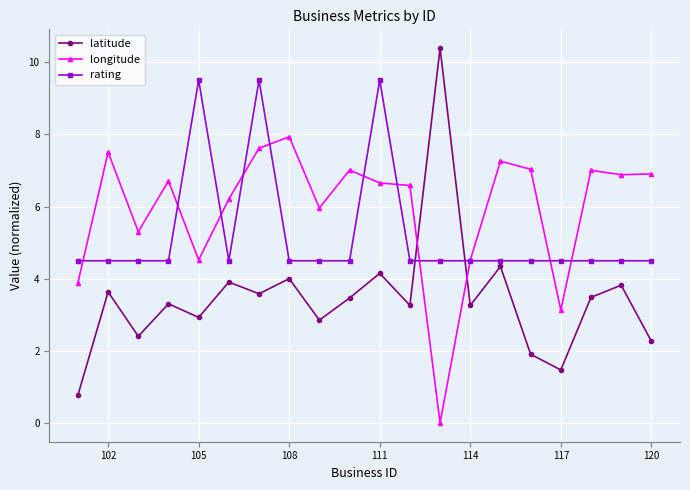

How many series are shown in this chart?

3